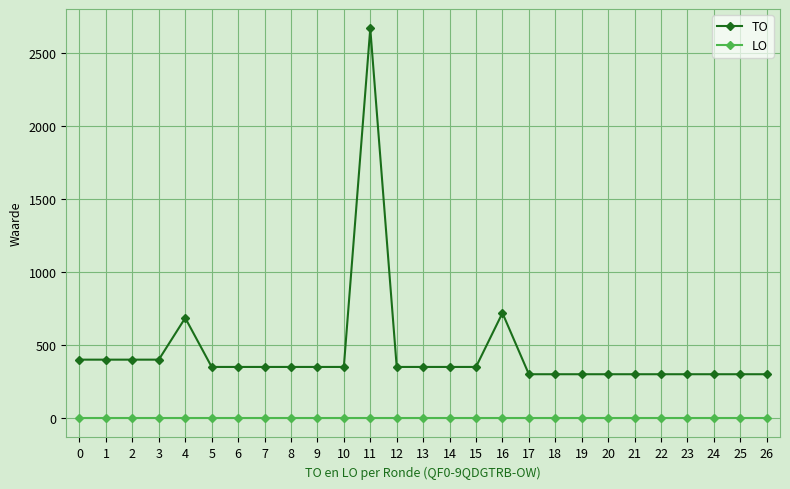

True or false: LO and TO intersect in this chart.

False